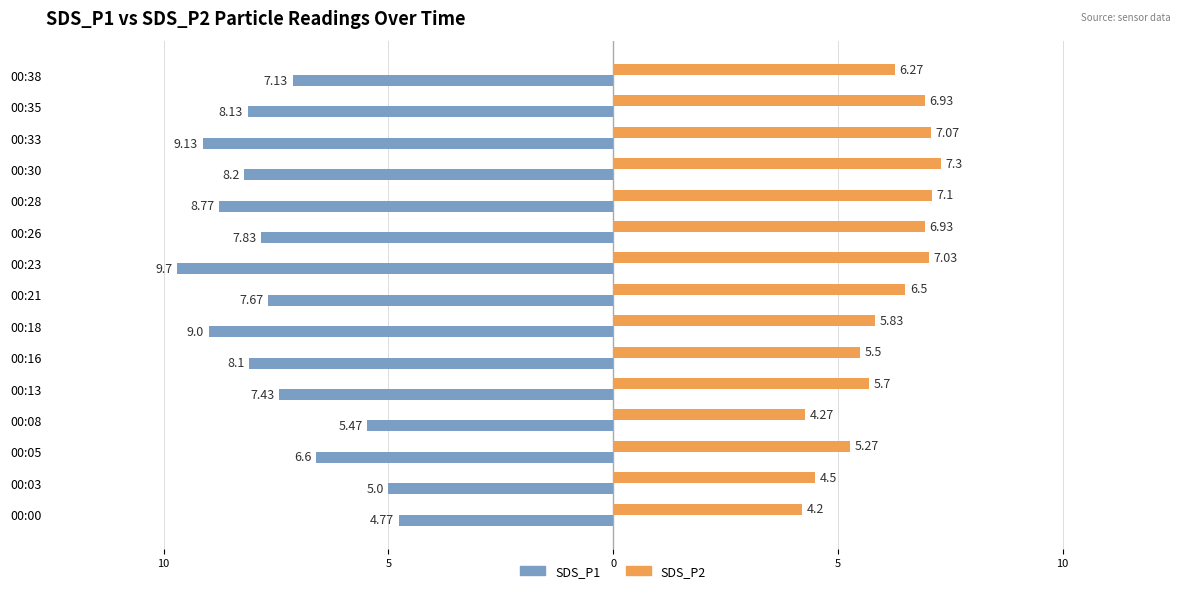

What are all the series names shown in the legend?

SDS_P1, SDS_P2